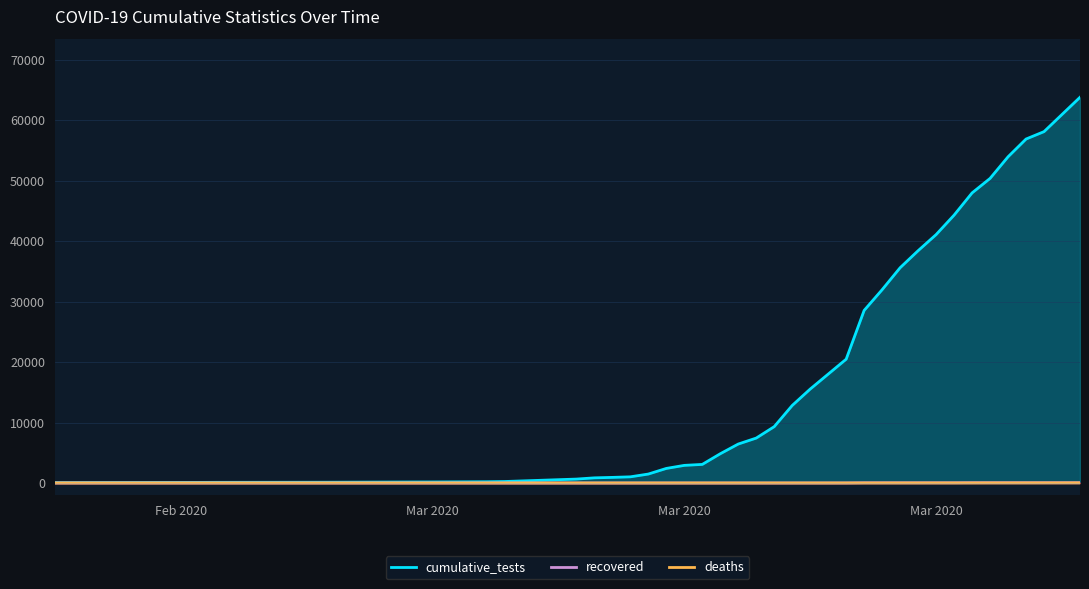

Between 06-05-2020 and 27-05-2020, which series saw the biggest shift?

cumulative_tests